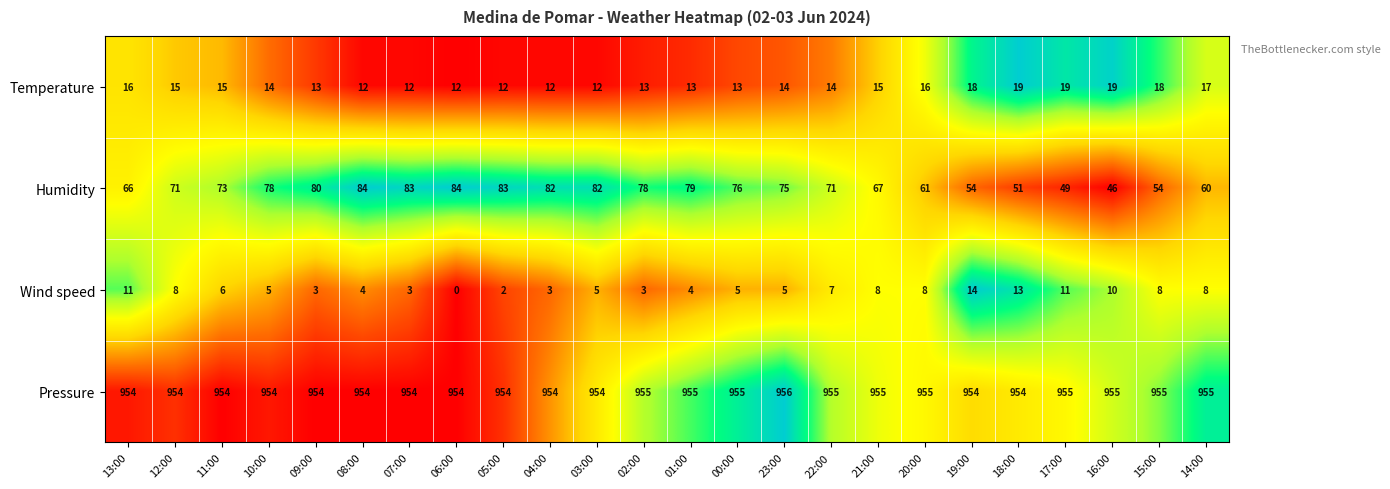

What is the difference between the maximum and minimum values in the Humidity series?

38